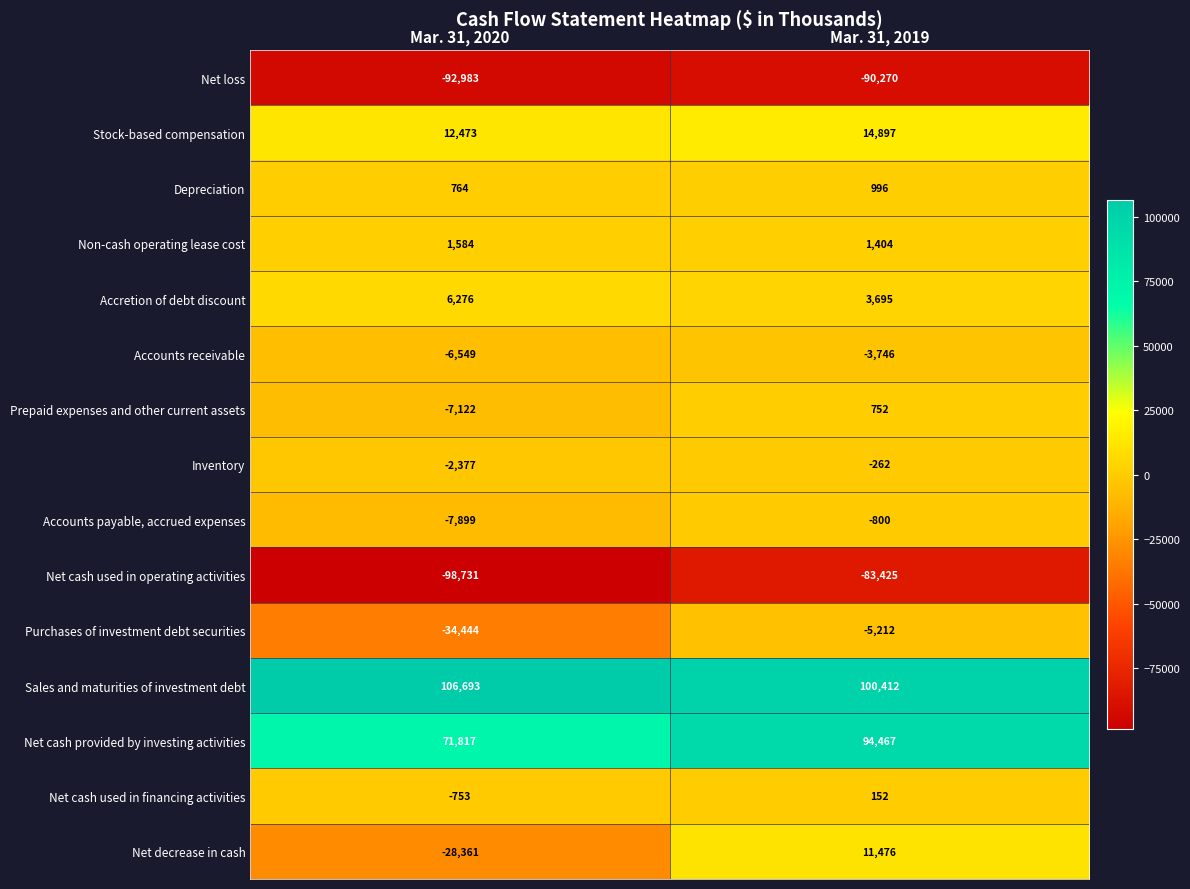

Which series changed the most between Mar. 31, 2020 and Mar. 31, 2019?

Net decrease in cash